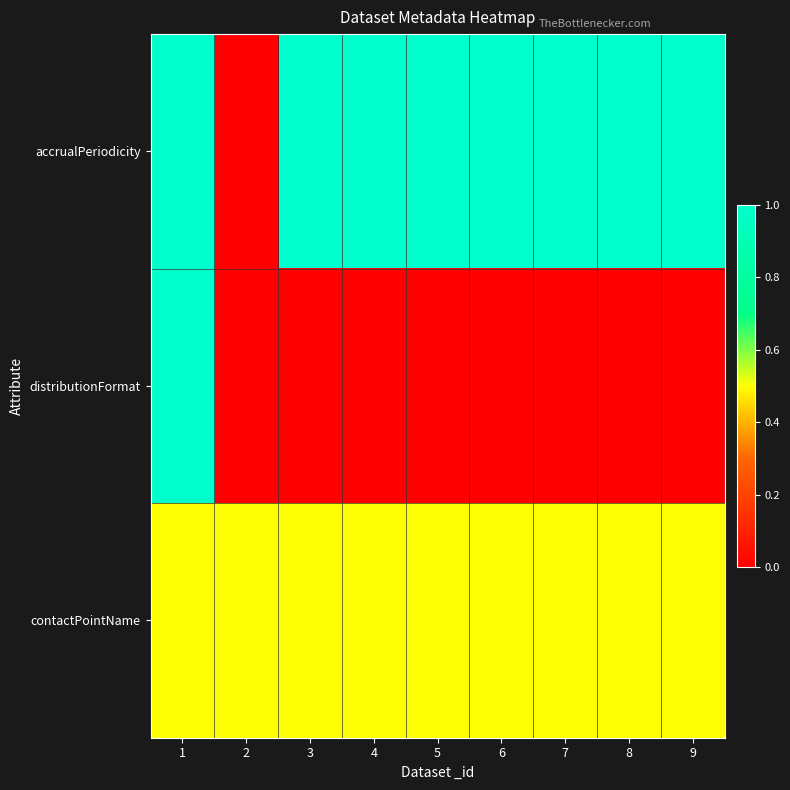

Count the number of data series in this chart.

3